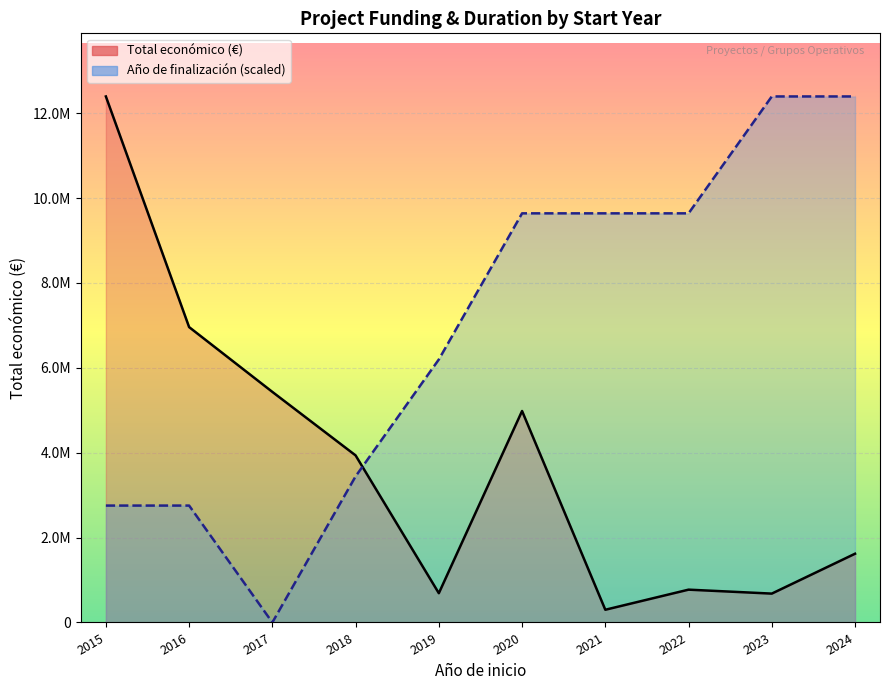

Rank the series by their average value, from lowest to highest.

Total económico line, Año de finalización line